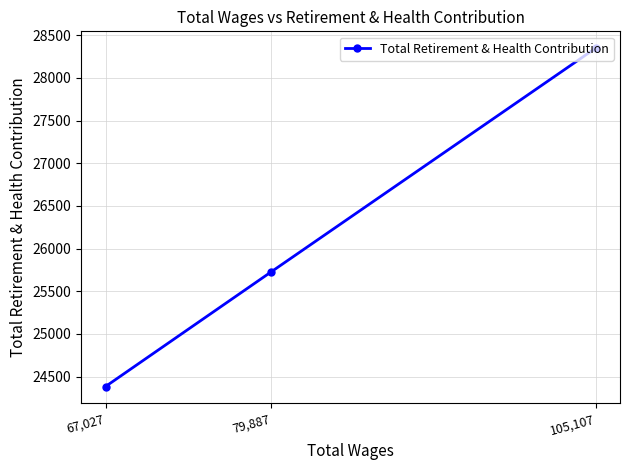

What is the difference between the maximum and second lowest values?

2622